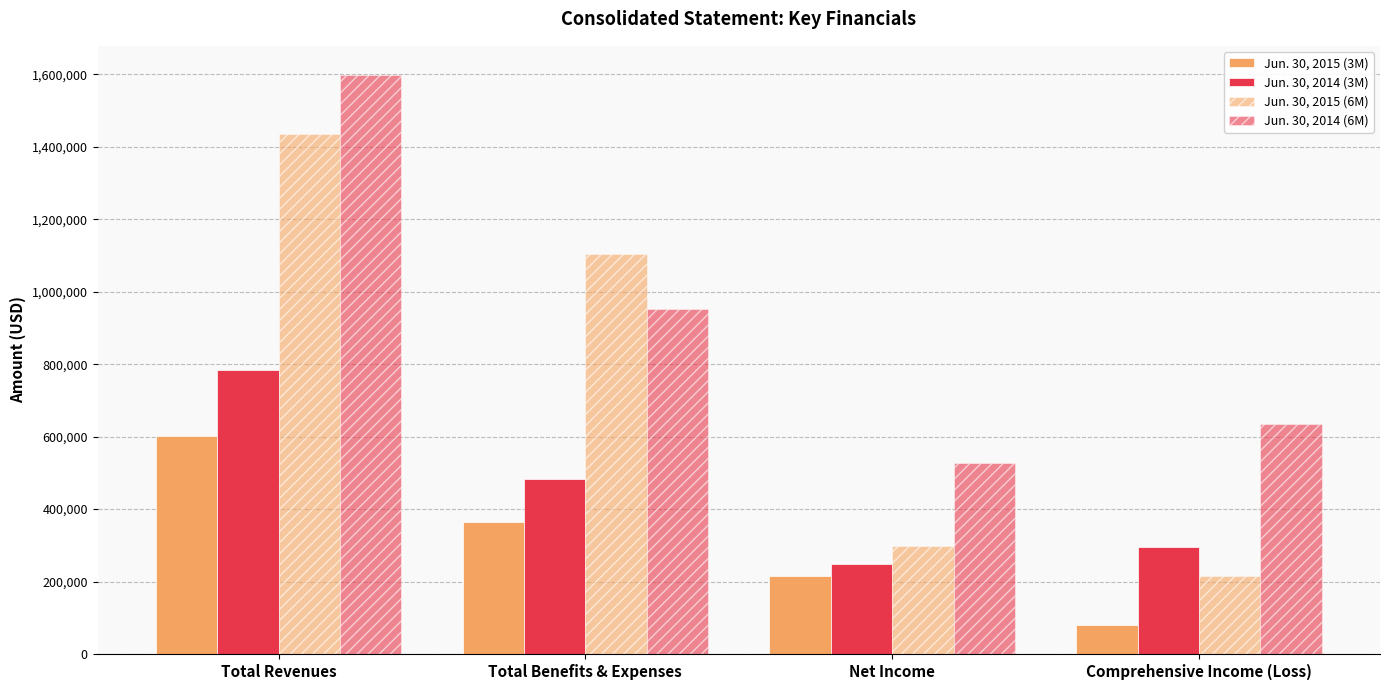

Does the chart contain any negative values?

No